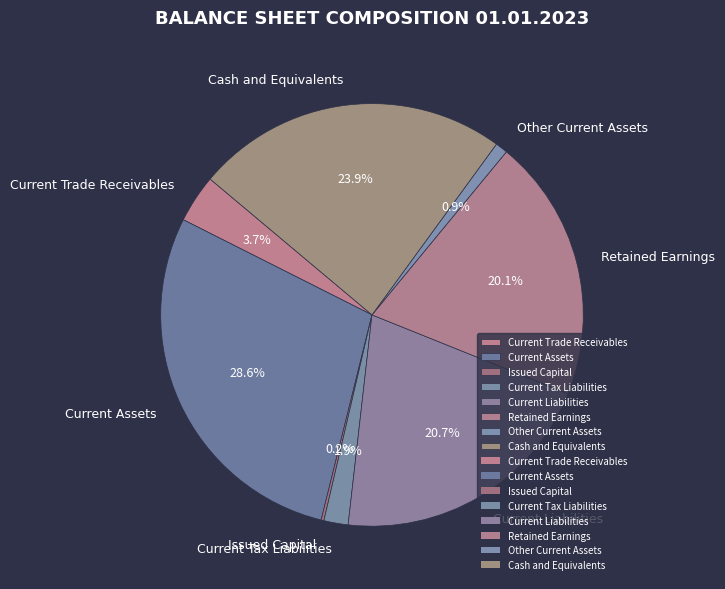

Which has a higher value, Current Liabilities or Current Assets?

Current Assets